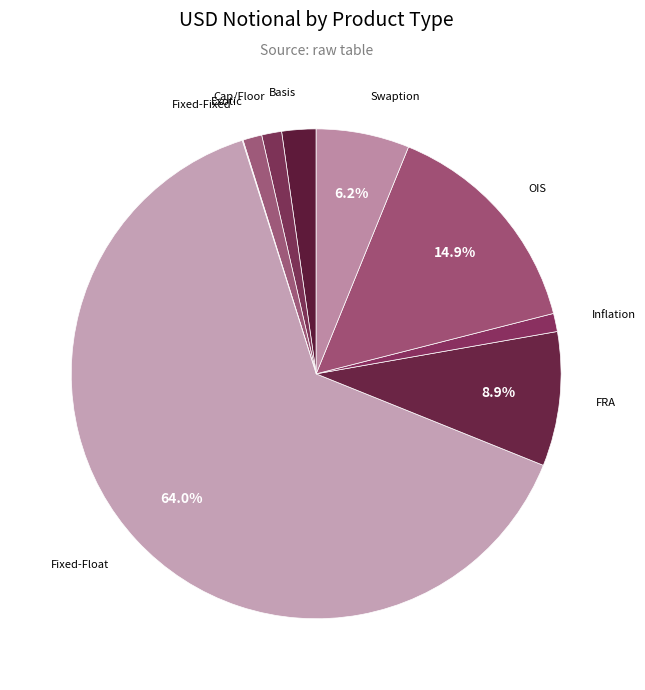

How many segments does this pie chart have?

9